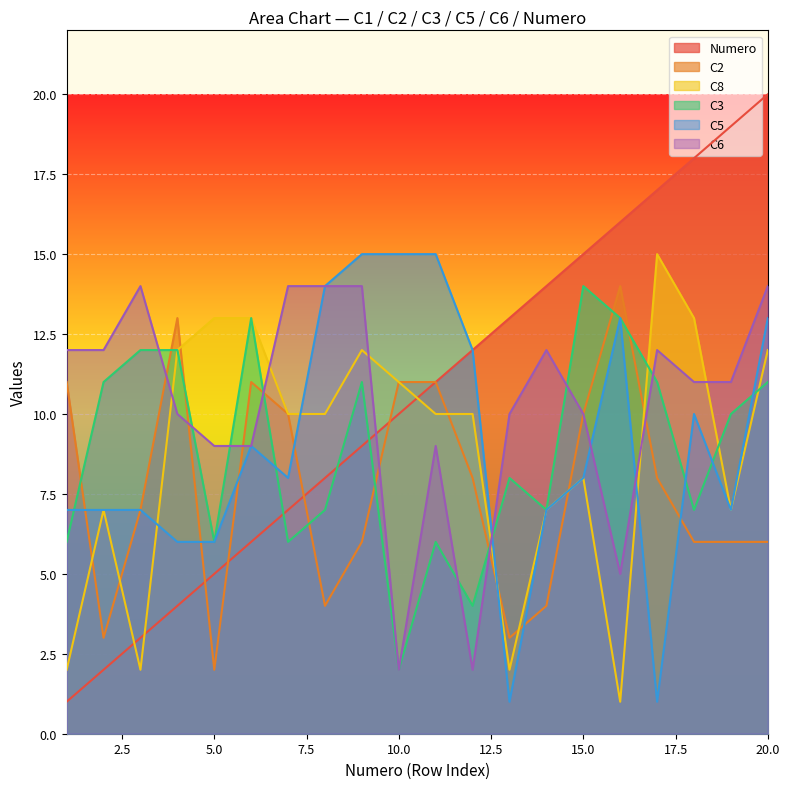

What is the minimum value for C6?

2